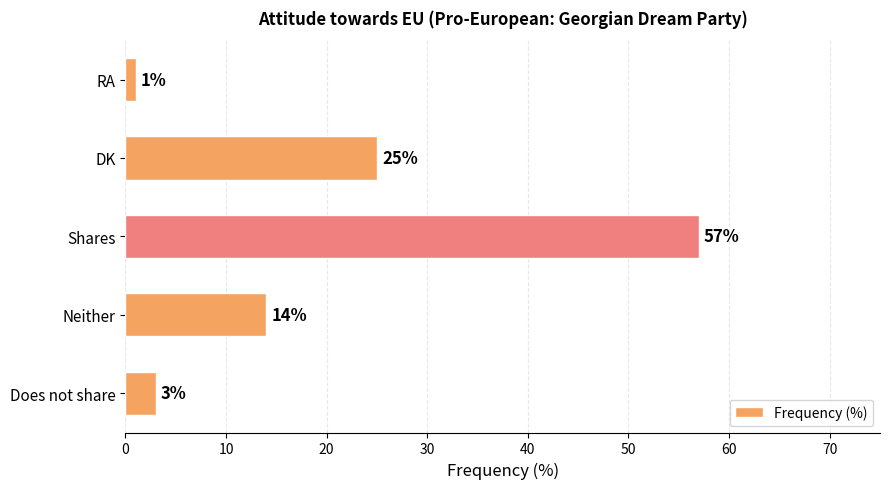

What is the change in value from Does not share to Neither?

+11